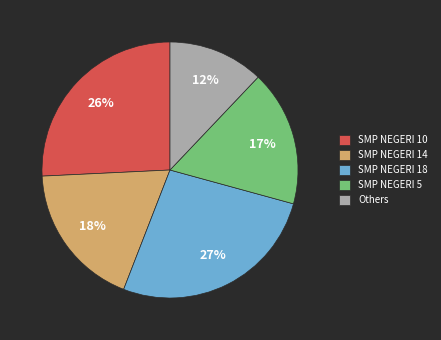

How many slices are in this pie chart?

5